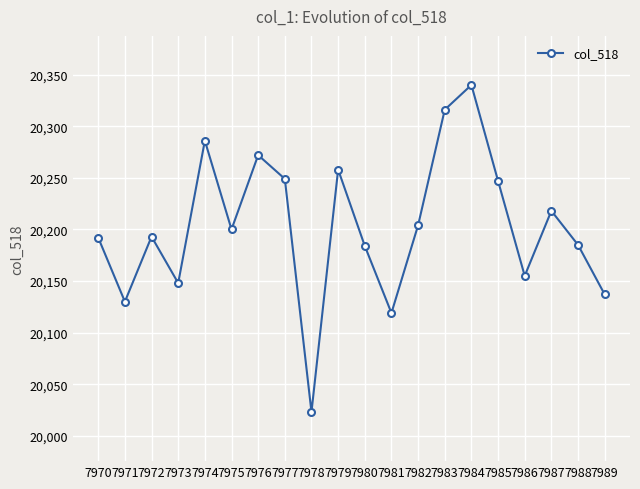

What is the change in value from 7972 to 7979?

+65